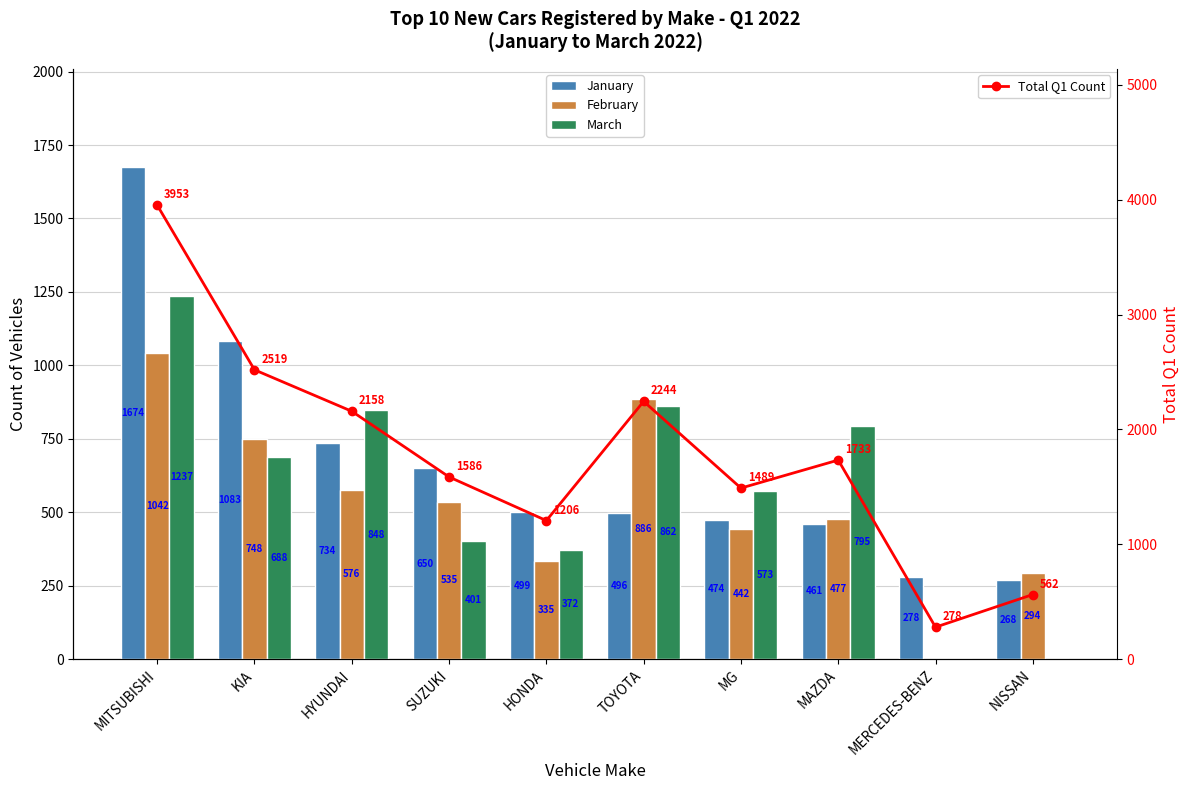

Reading right to left, what are all the values shown in this chart?

January: 268	278	461	474	496	499	650	734	1083	1674
February: 294	0	477	442	886	335	535	576	748	1042
March: 0	0	795	573	862	372	401	848	688	1237
Total Q1 Count: 562	278	1733	1489	2244	1206	1586	2158	2519	3953